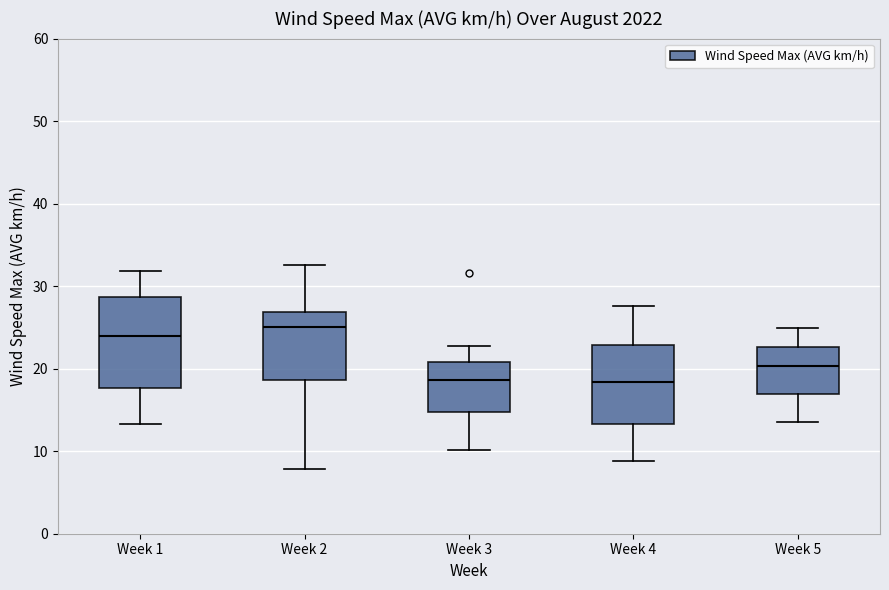

Comparing the boxes themselves (not the whiskers), which one is the tallest?

Week 1